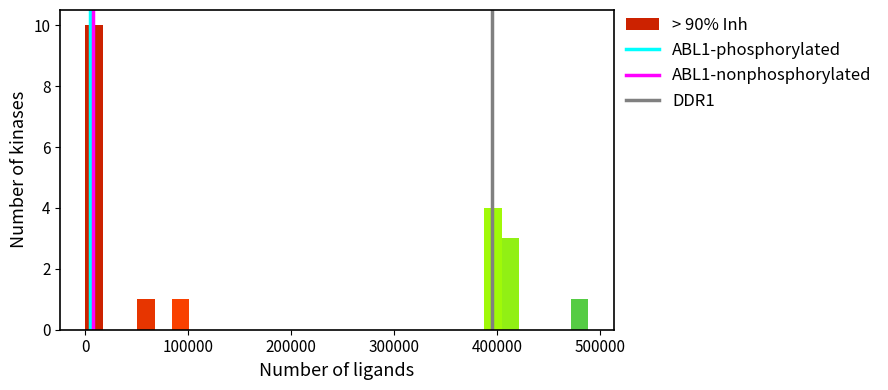

Around what value on the x-axis is the tallest bar? Give the approximate position of its centre, as read against the axis.

10000